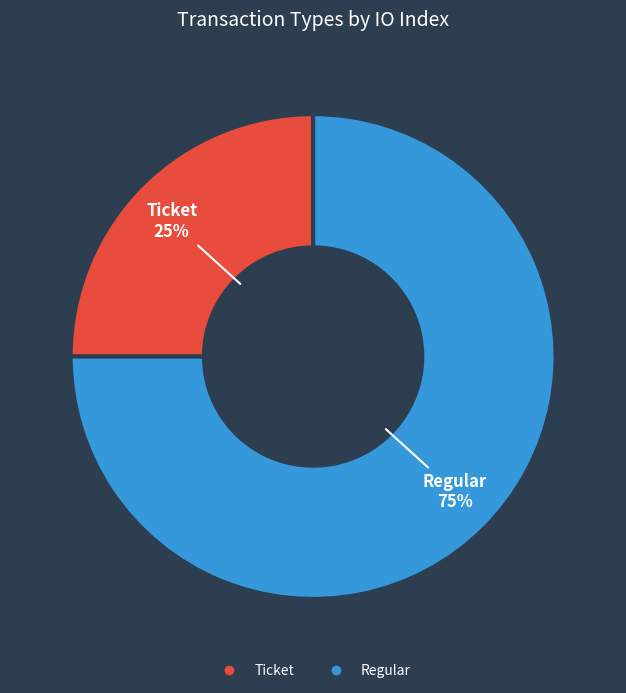

To the nearest percent, what is the average slice percentage?

50%